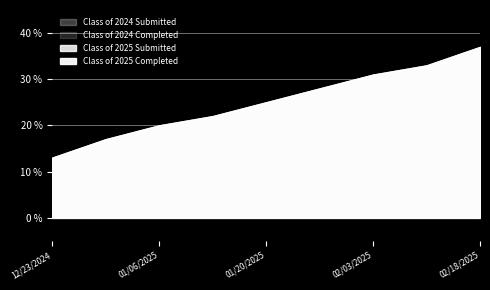

Is it true that Class of 2024 Completed equals 0 at 01/27/2025?

True